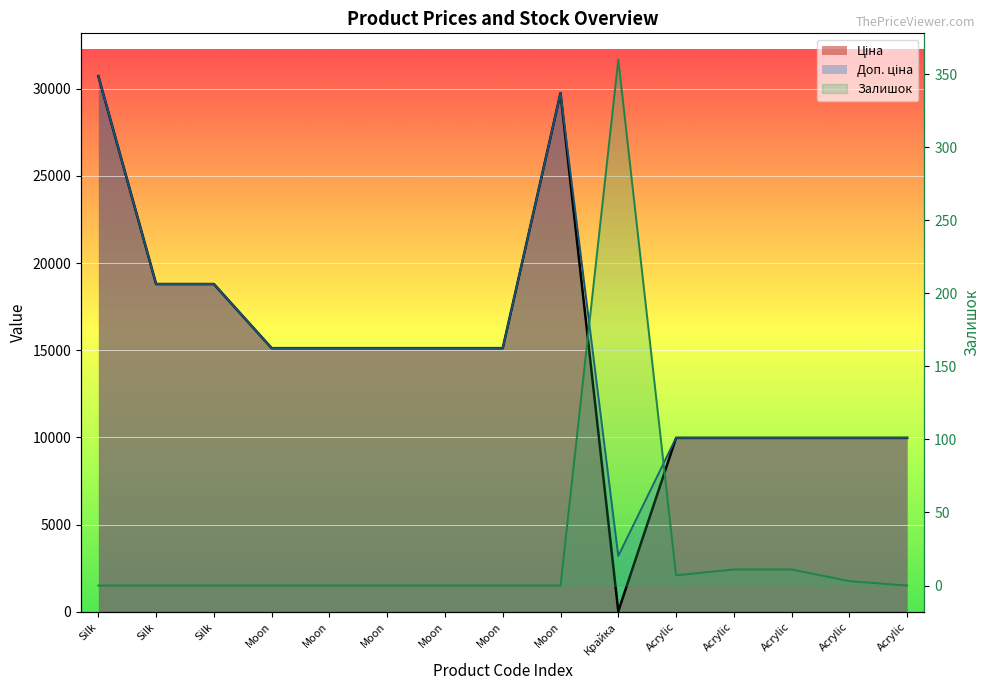

The value of Ціна at Acrylic is 9975.0. True or false?

True